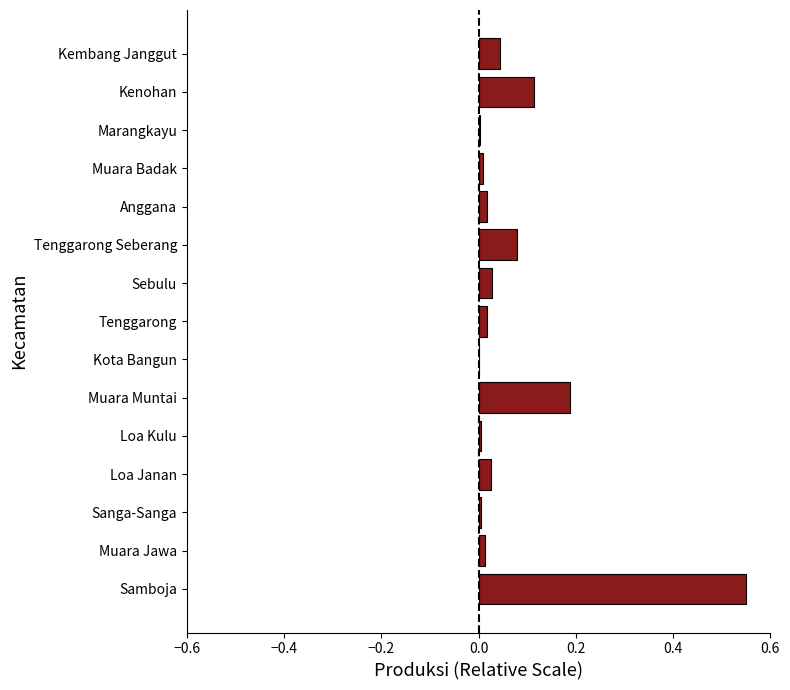

Is it true that the value at Loa Kulu is 0.0?

True